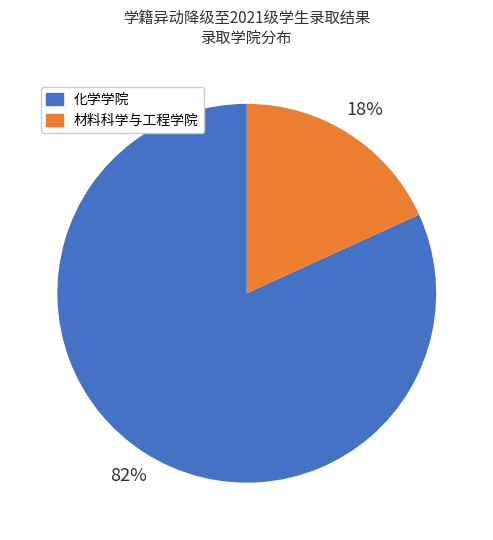

Which category has the biggest portion of the pie?

化学学院